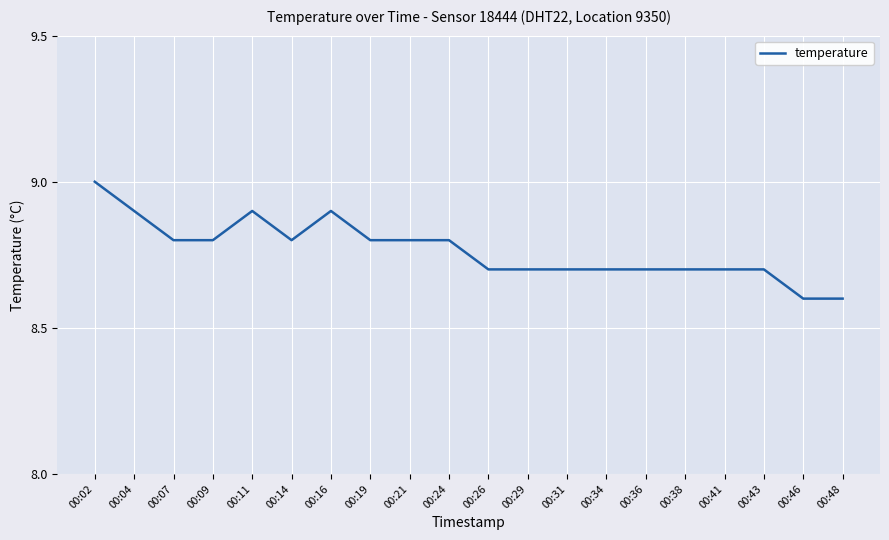

What is the maximum value shown in the chart?

9.0